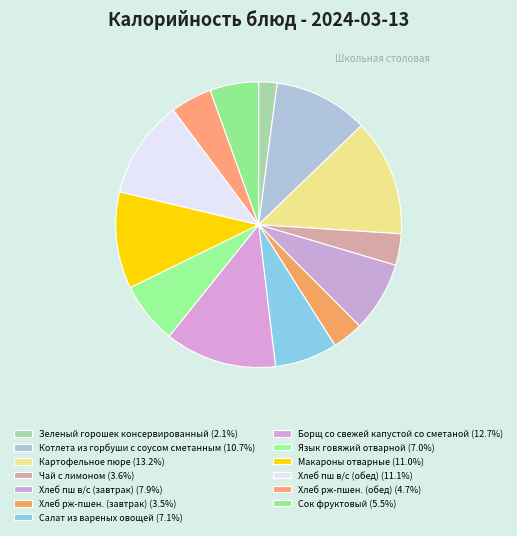

To the nearest percent, what is the average slice percentage?

8%